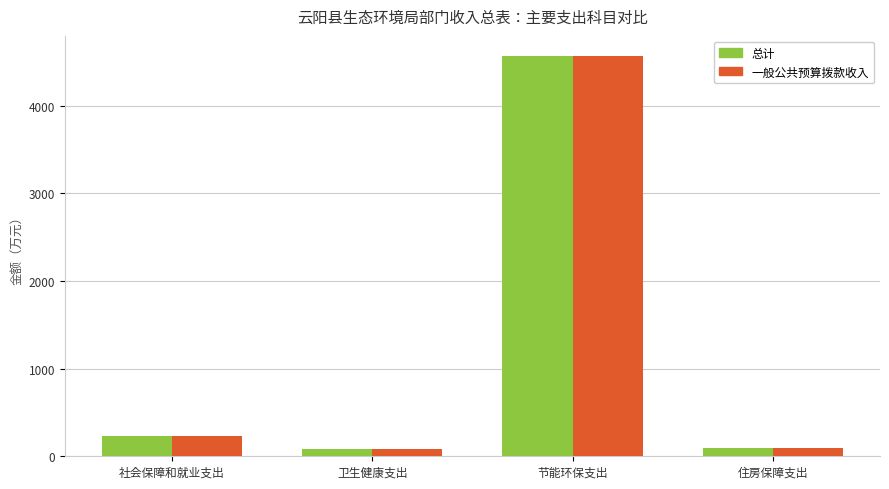

Where does the 总计 series first go above 229?

社会保障和就业支出